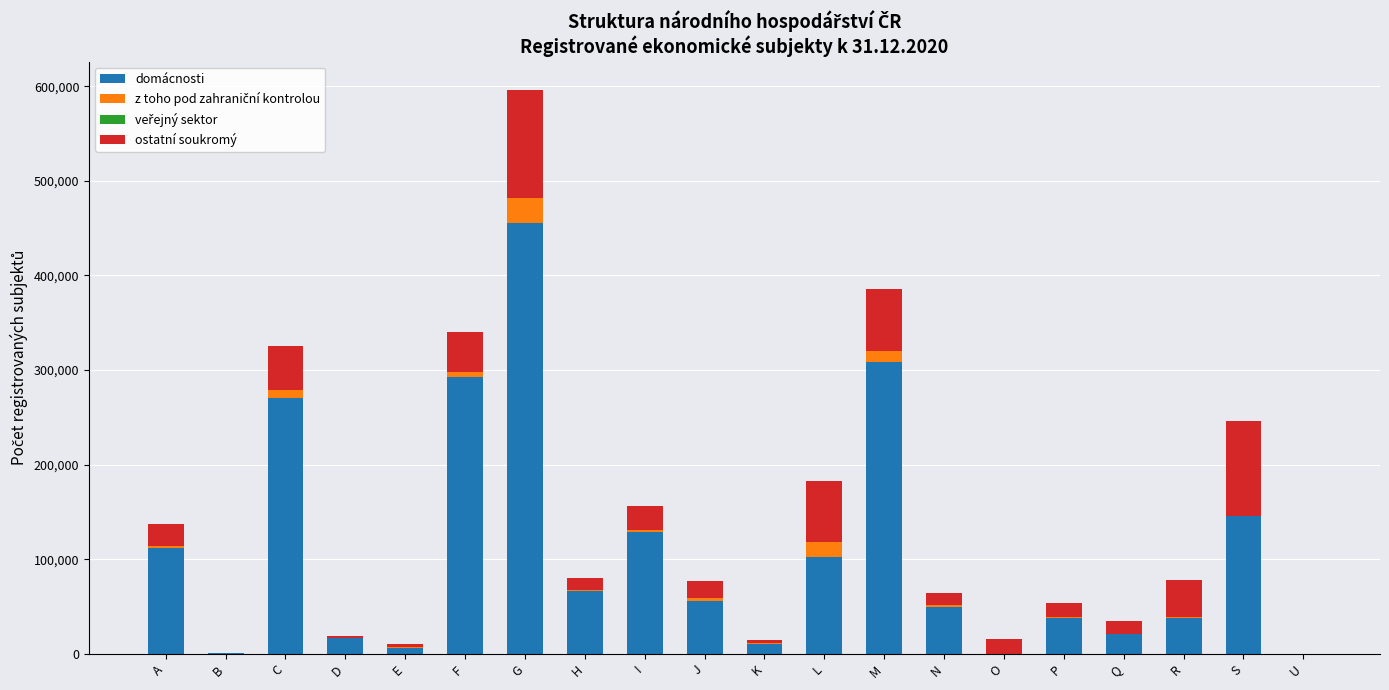

Is it true that domácnosti equals 0 at U?

True